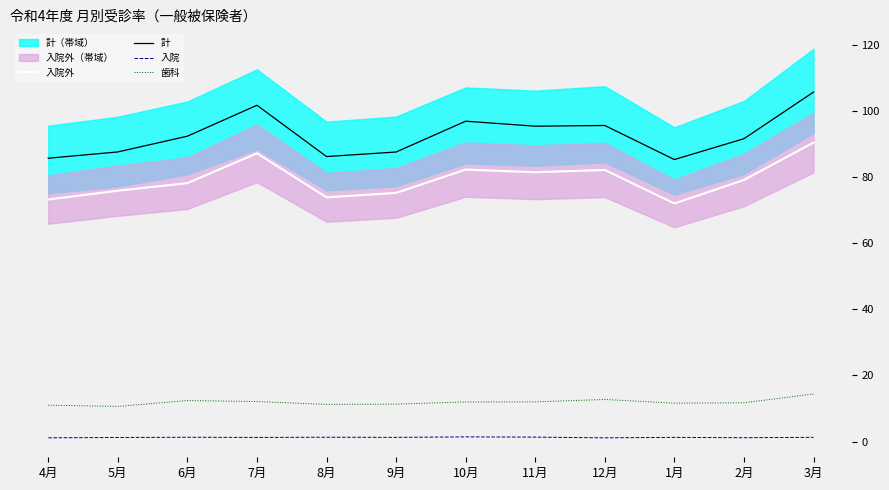

Where is 入院外 nearest to the value 81?

11月